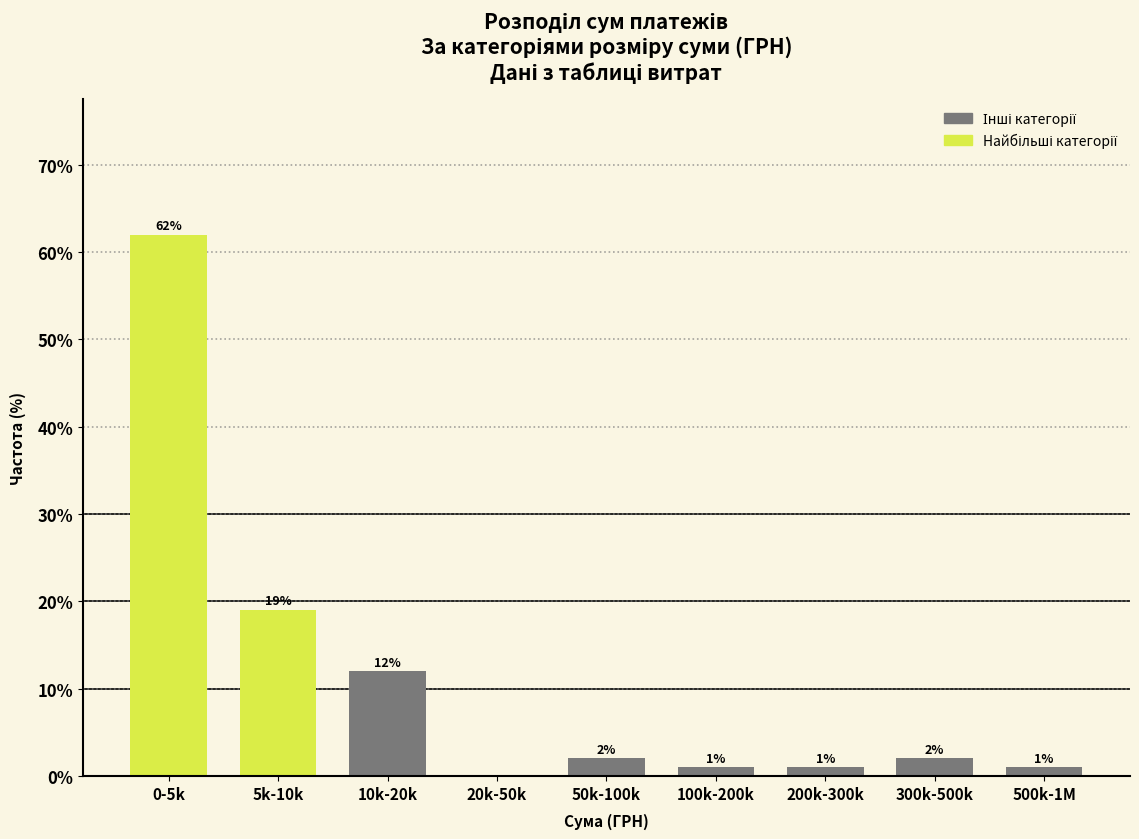

Reading left to right, what are all the values shown in this chart?

0-5k=62	5k-10k=19	10k-20k=12	20k-50k=0	50k-100k=2	100k-200k=1	200k-300k=1	300k-500k=2	500k-1M=1